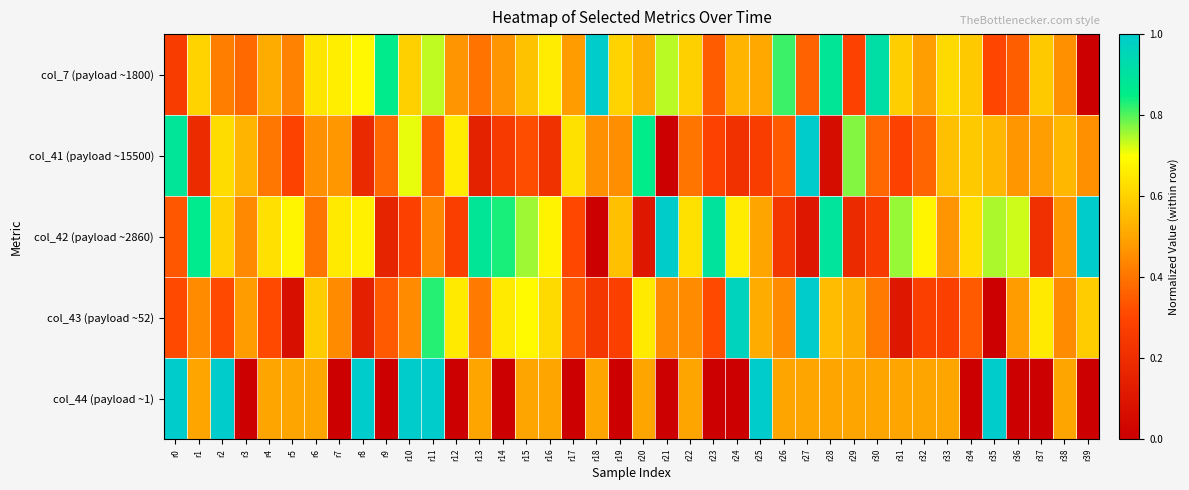

What is the difference between the highest and lowest values at r27?

0.9